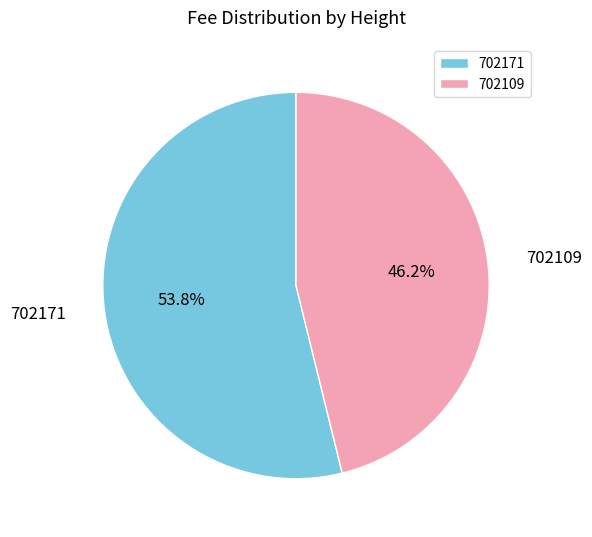

How much of the chart is everything except 702171?

46.2%